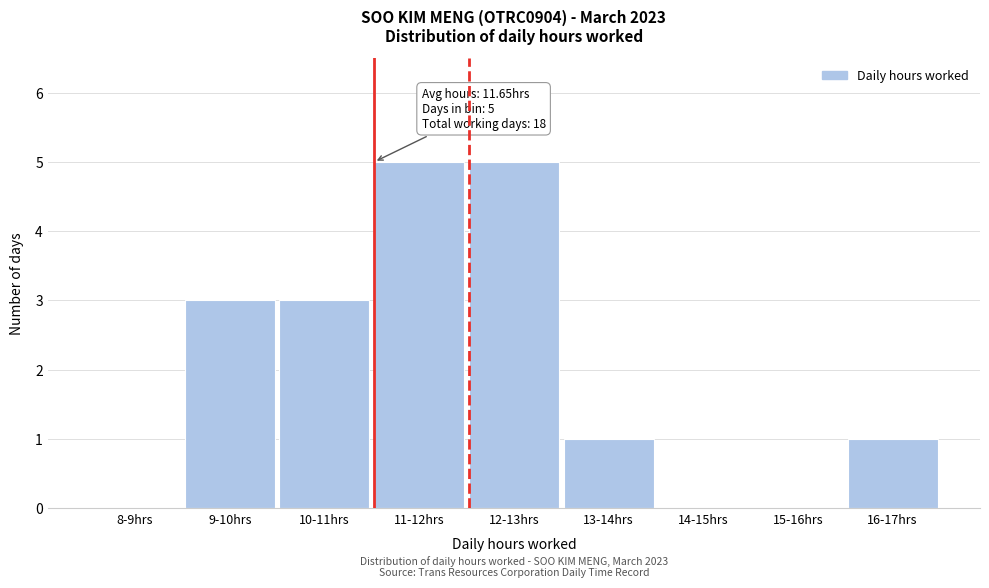

Reading left to right, list all the values displayed in this chart.

8-9hrs=0	9-10hrs=3	10-11hrs=3	11-12hrs=5	12-13hrs=5	13-14hrs=1	14-15hrs=0	15-16hrs=0	16-17hrs=1